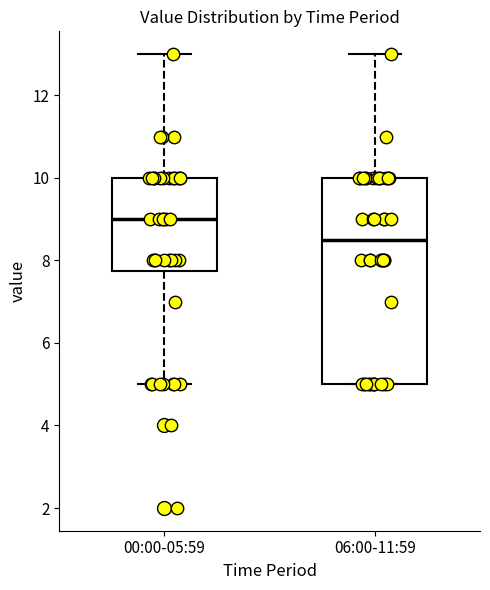

Reading left to right, read every box against the y-axis: the position of its median line, the range the box covers, and the ends of its whiskers. The values are not printed on the chart, so give them approximately, as read against the axis.

00:00-05:59: median 9.0, box 7.8 to 10.0, whiskers 5.0 to 13.0
06:00-11:59: median 8.6, box 5.0 to 10.0, whiskers 5.0 to 13.0